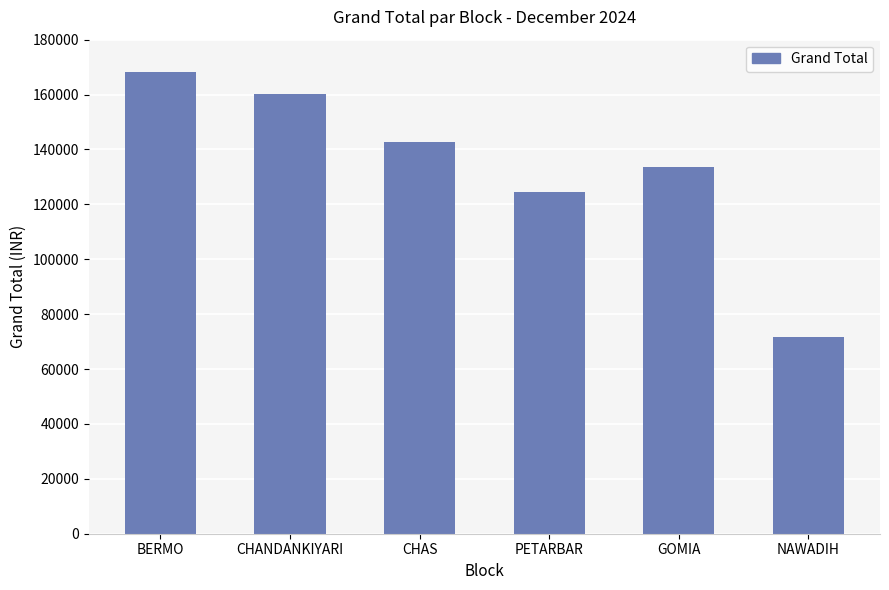

At which label does the data first exceed 142544?

BERMO